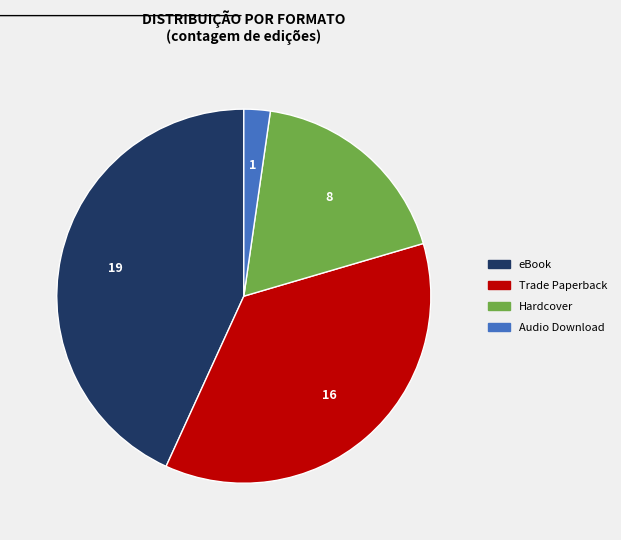

Rank the categories by value from lowest to highest.

Audio Download, Hardcover, Trade Paperback, eBook